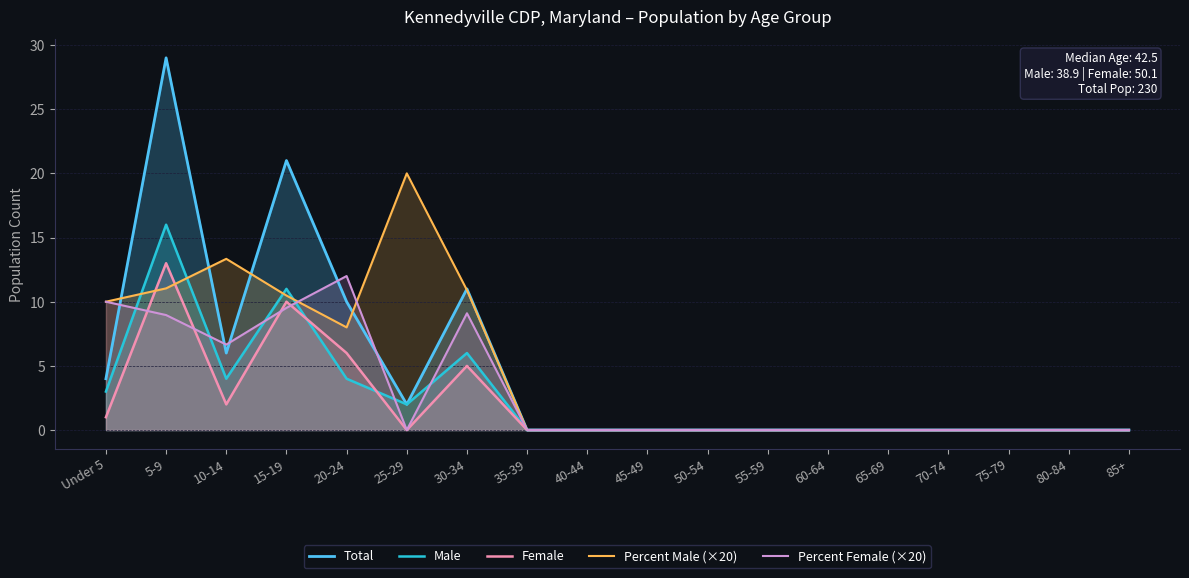

Is the value of Percent Female (×20) at 55-59 greater than the value of Male at 25-29?

No